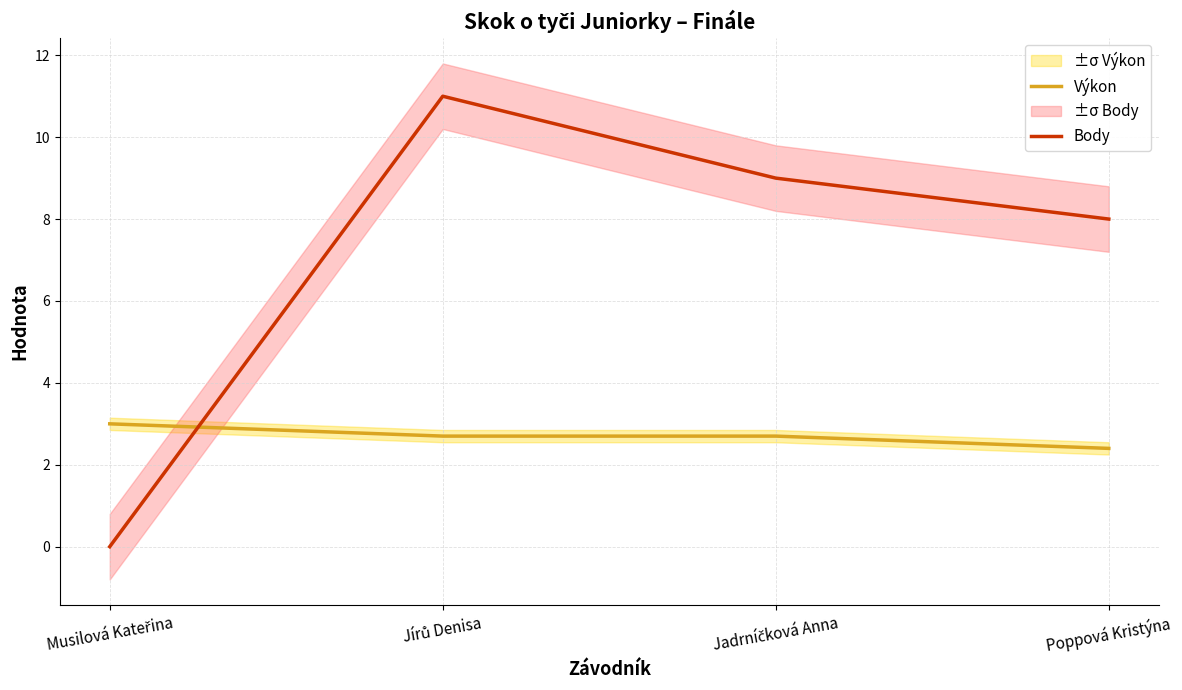

Which series has the widest spread of values?

Body